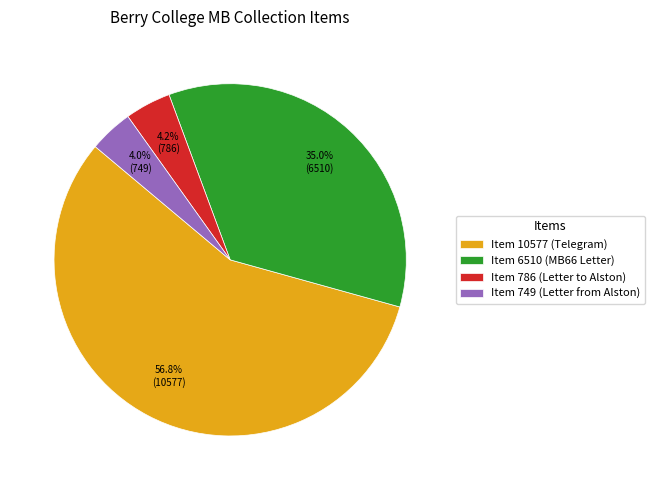

Count the number of slices in the pie.

4